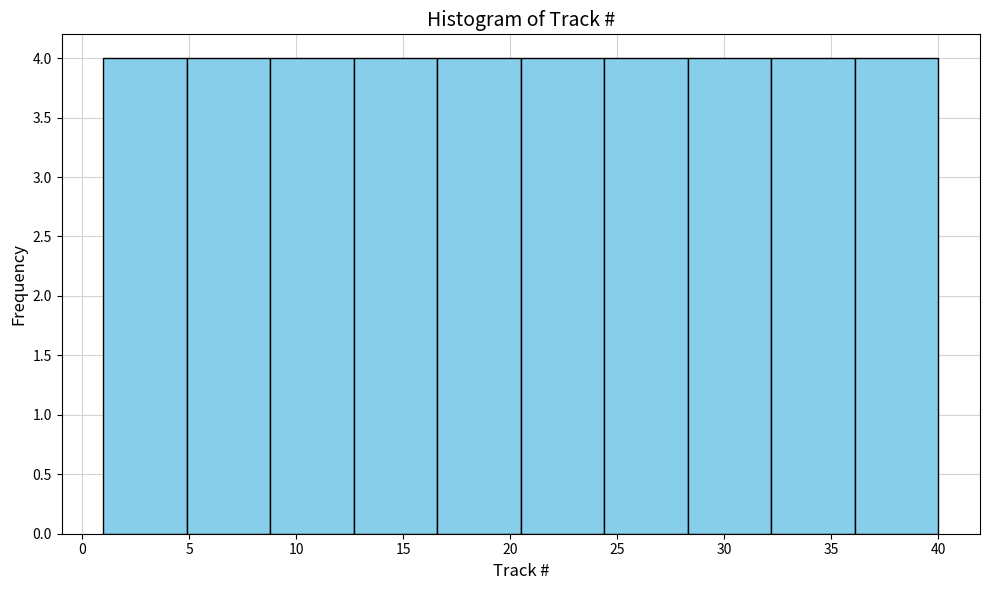

How tall is the bar that spans 12.7 to 16.6 on the x-axis? Neither the bar edges nor the heights are printed on the chart, so give them approximately, as read against the axes.

4